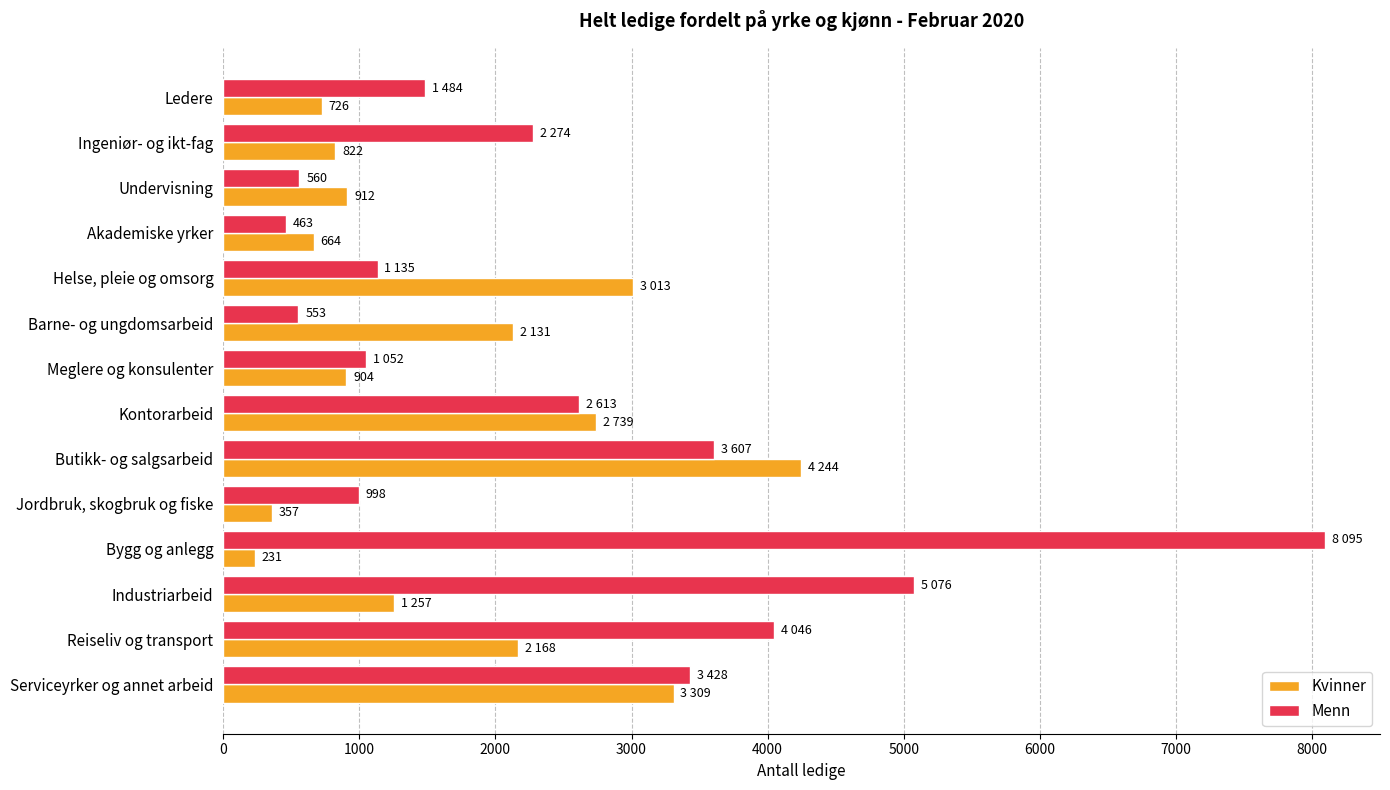

What are all the series names shown in the legend?

Kvinner, Menn